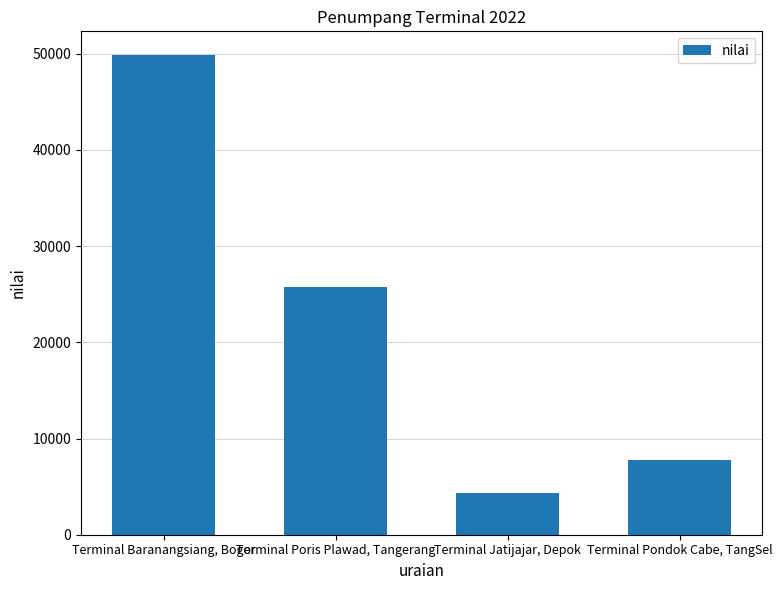

What is the sum of all values?

87704